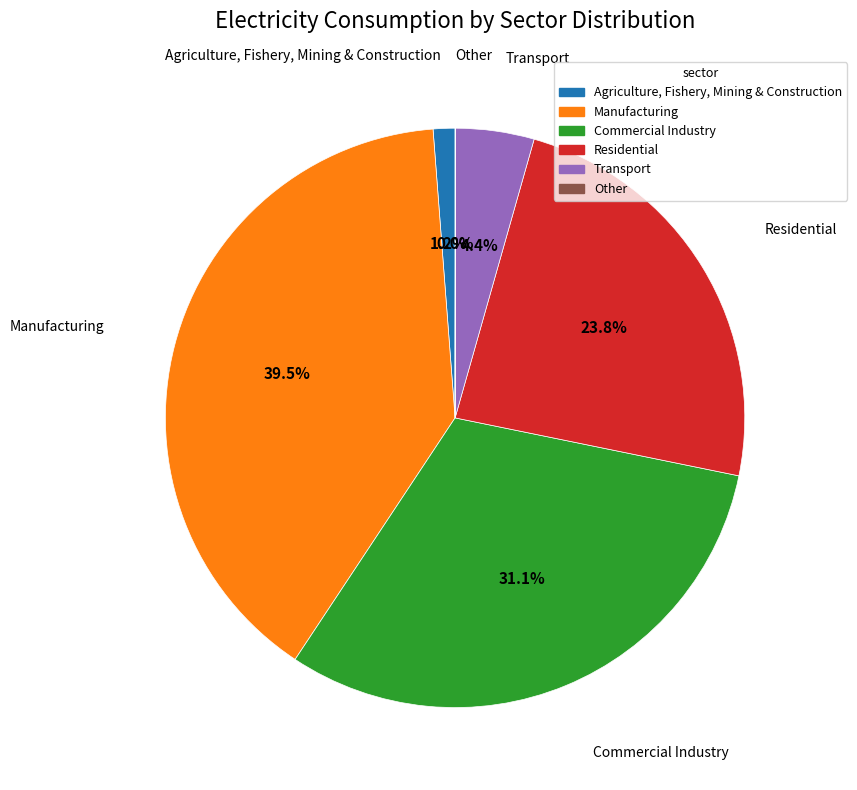

Does any single category account for the majority?

No